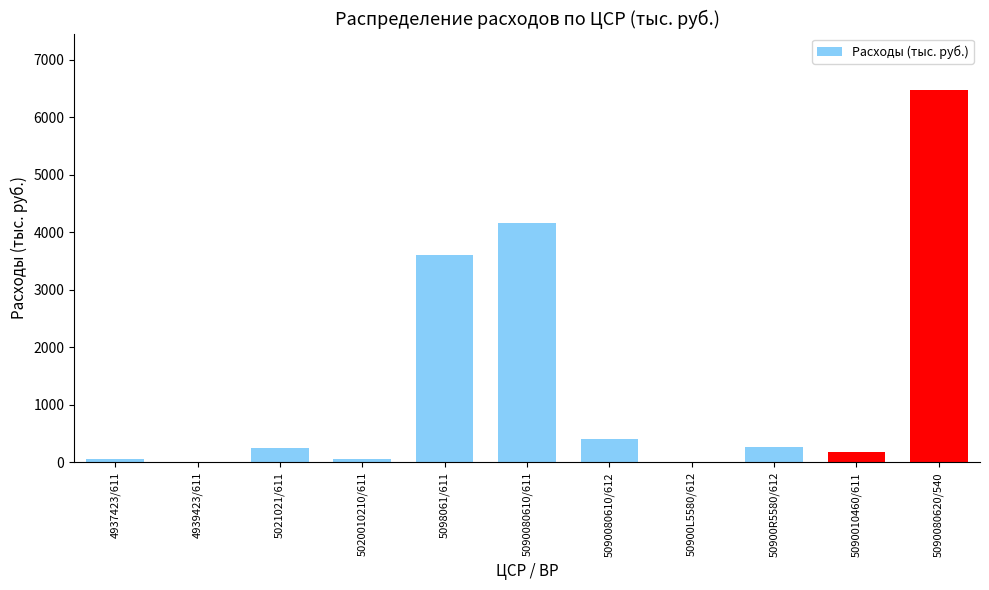

Are the bars horizontal?

No